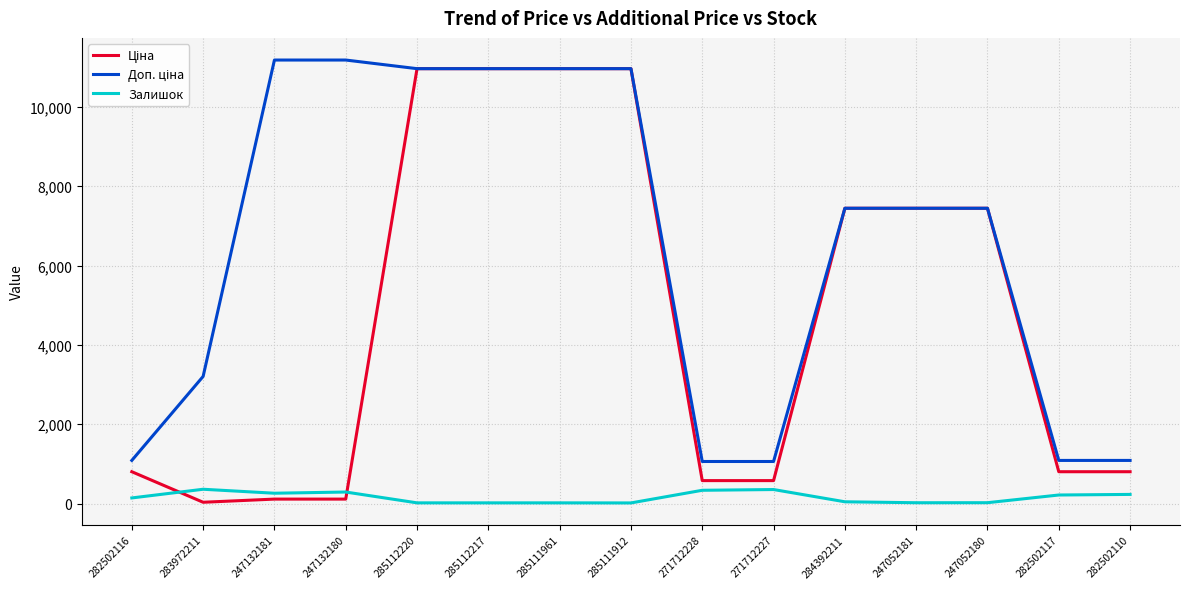

What is the total value across all series at 271712228?

1972.1